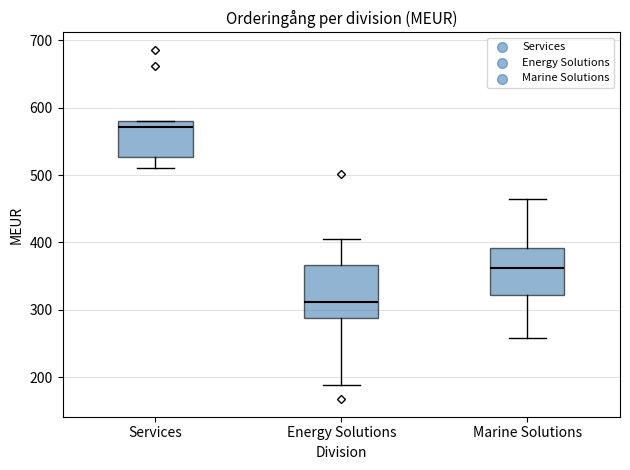

Which box's median line is the highest?

Services